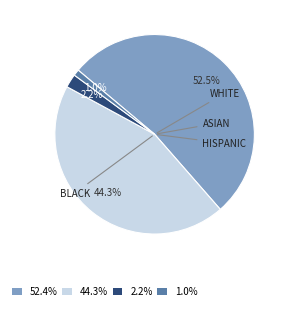

Does any single category account for the majority?

Yes